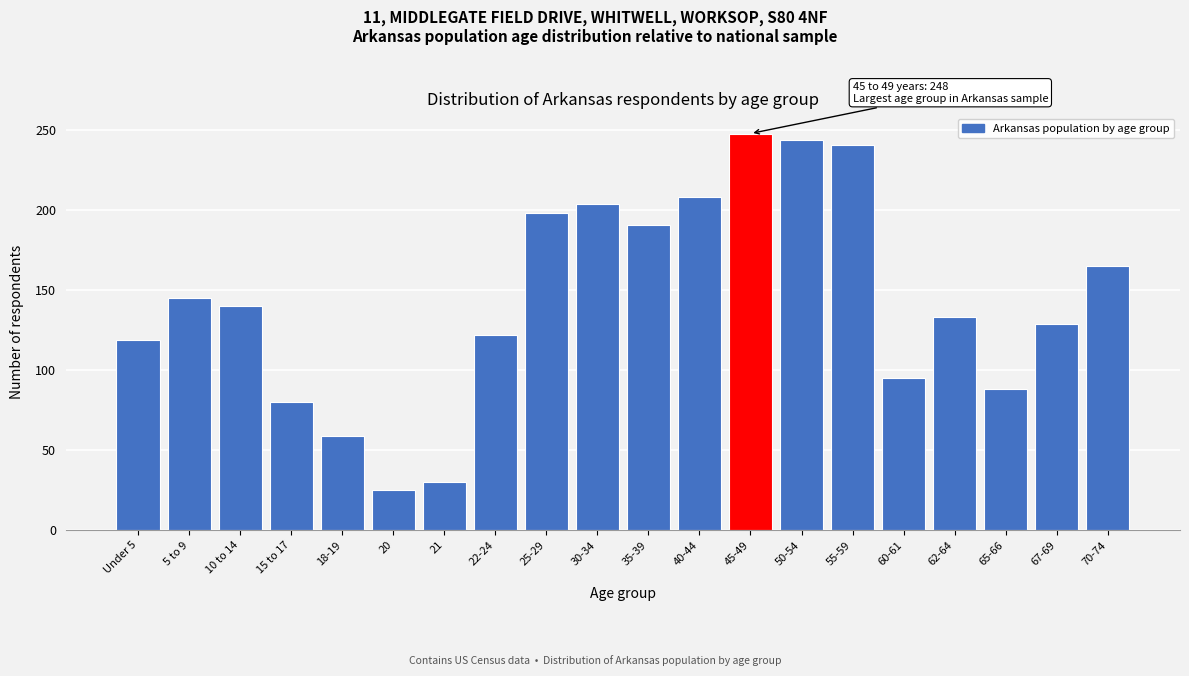

Reading left to right, what are all the values shown in this chart?

119	145	140	80	59	25	30	122	198	204	191	208	248	244	241	95	133	88	129	165